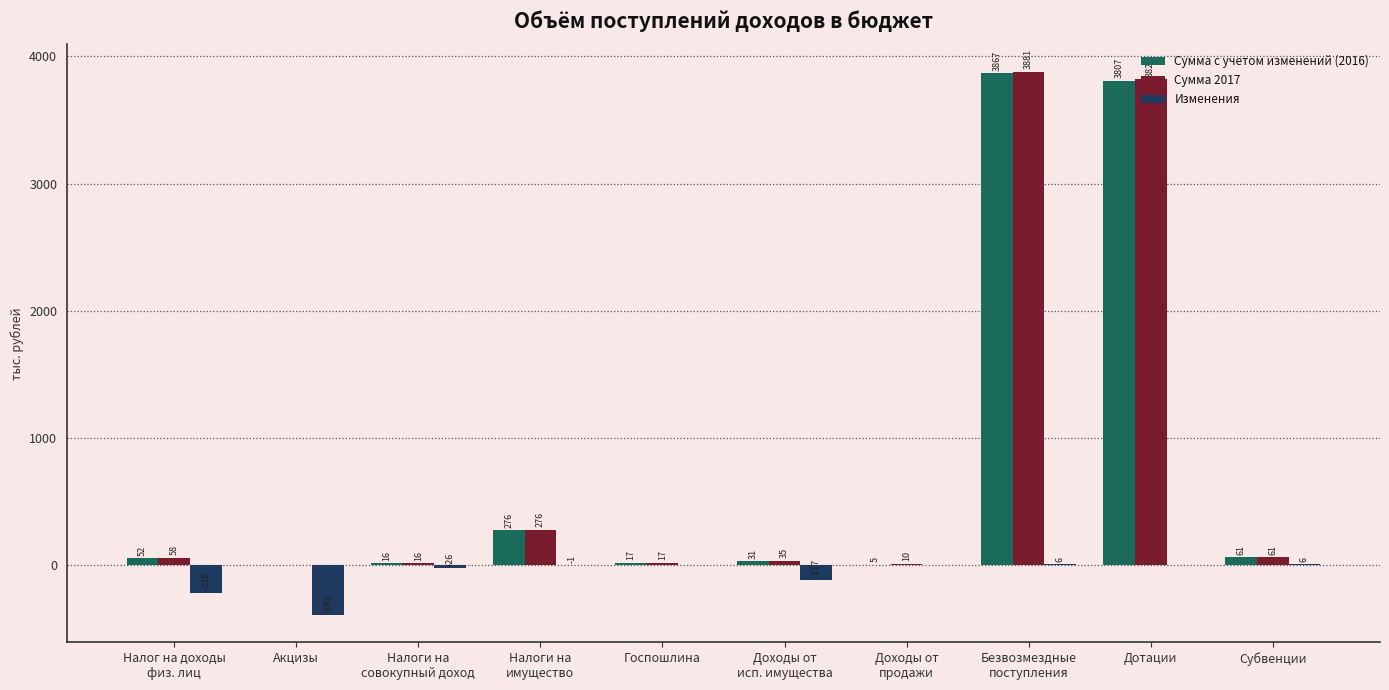

What is the maximum value shown in the chart?

3880.8